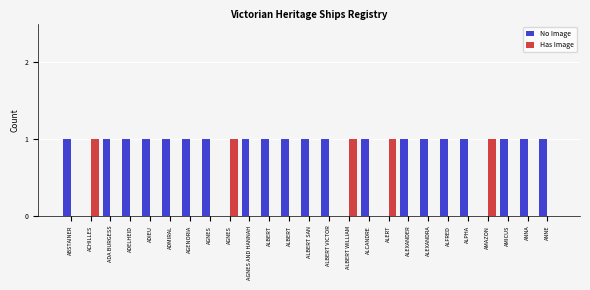

Which has a higher value, AGENORIA or ALBERT WILLIAM?

AGENORIA